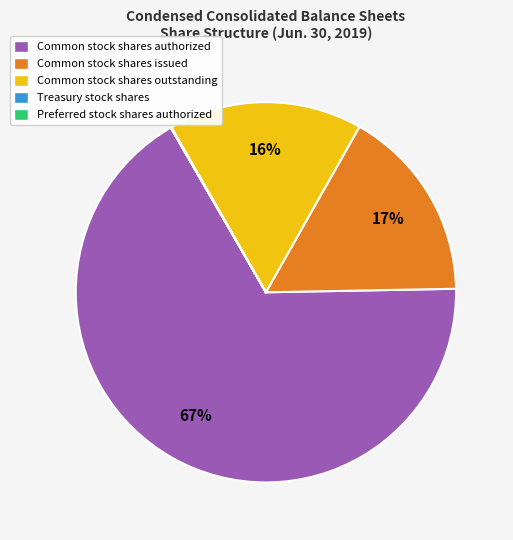

To the nearest percent, what is the difference between the largest and smallest slice percentages?

67%